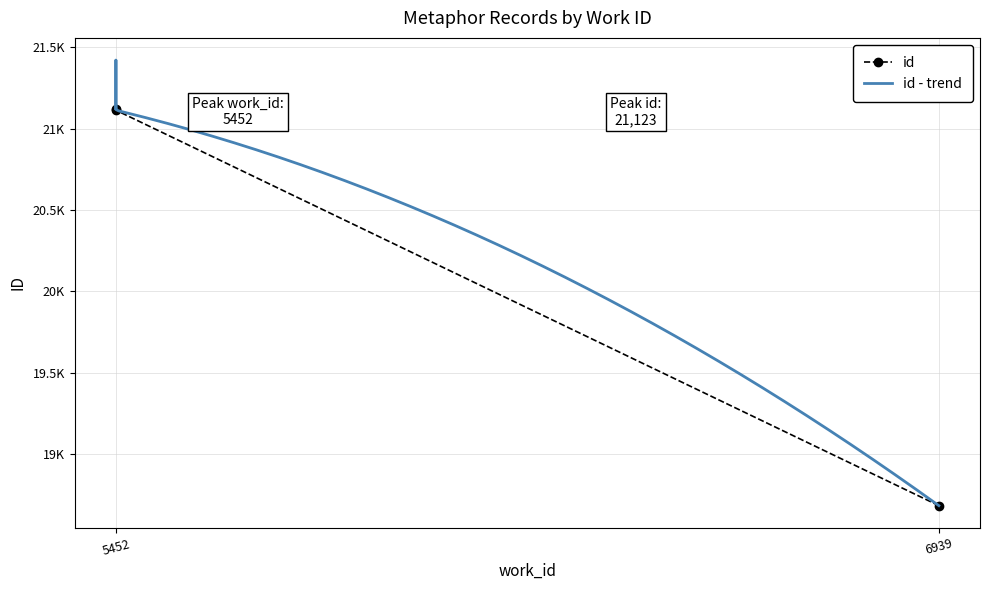

What is the ratio of the value at 6939 to the value at 5452?

0.9